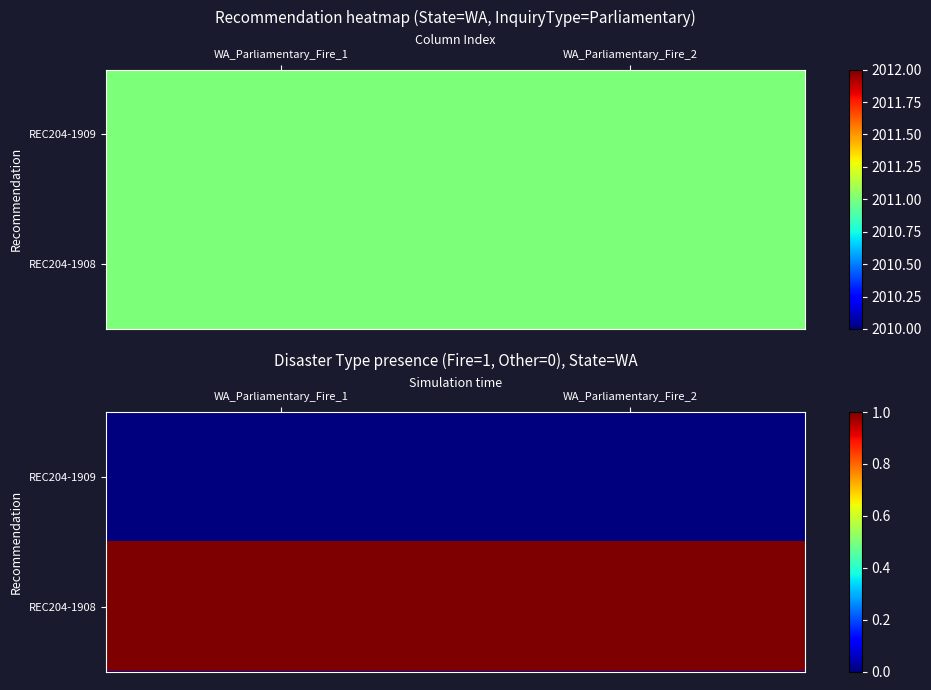

Between WA_Parliamentary_Fire_1 and WA_Parliamentary_Fire_2, which series saw the biggest shift?

REC204-1909